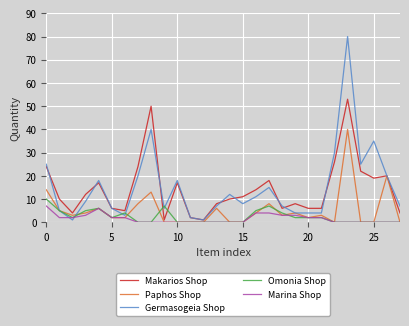

Does the chart have visible grid lines?

Yes